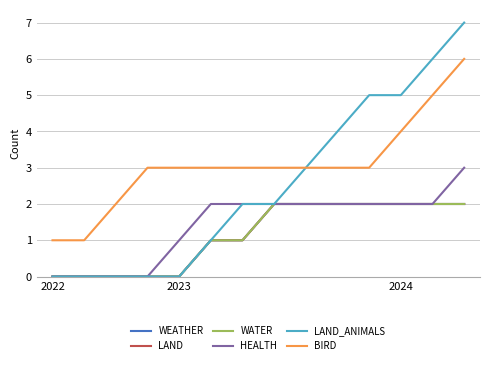

Reading left to right, list all the values displayed in this chart.

WEATHER: 0	0	0	0	0	1	1	2	2	2	2	2	2	2
LAND: 0	0	0	0	0	1	1	2	2	2	2	2	2	2
WATER: 0	0	0	0	0	1	1	2	2	2	2	2	2	2
HEALTH: 0	0	0	0	1	2	2	2	2	2	2	2	2	3
LAND_ANIMALS: 0	0	0	0	0	1	2	2	3	4	5	5	6	7
BIRD: 1	1	2	3	3	3	3	3	3	3	3	4	5	6